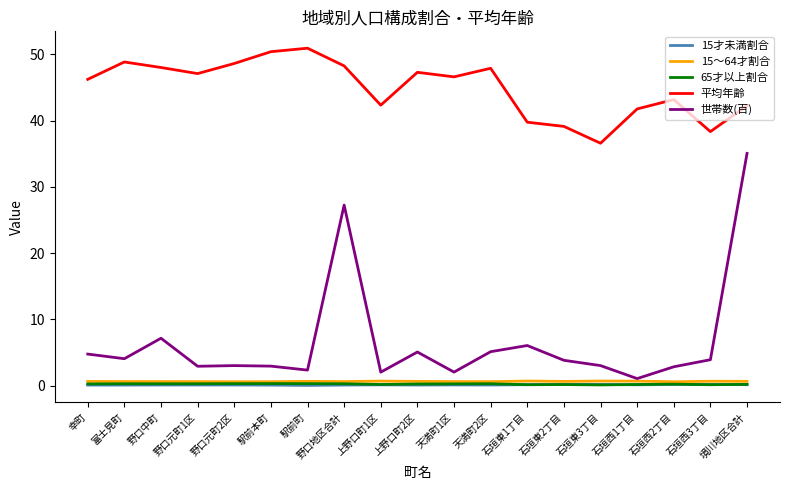

Which series has the largest total across all categories?

平均年齢